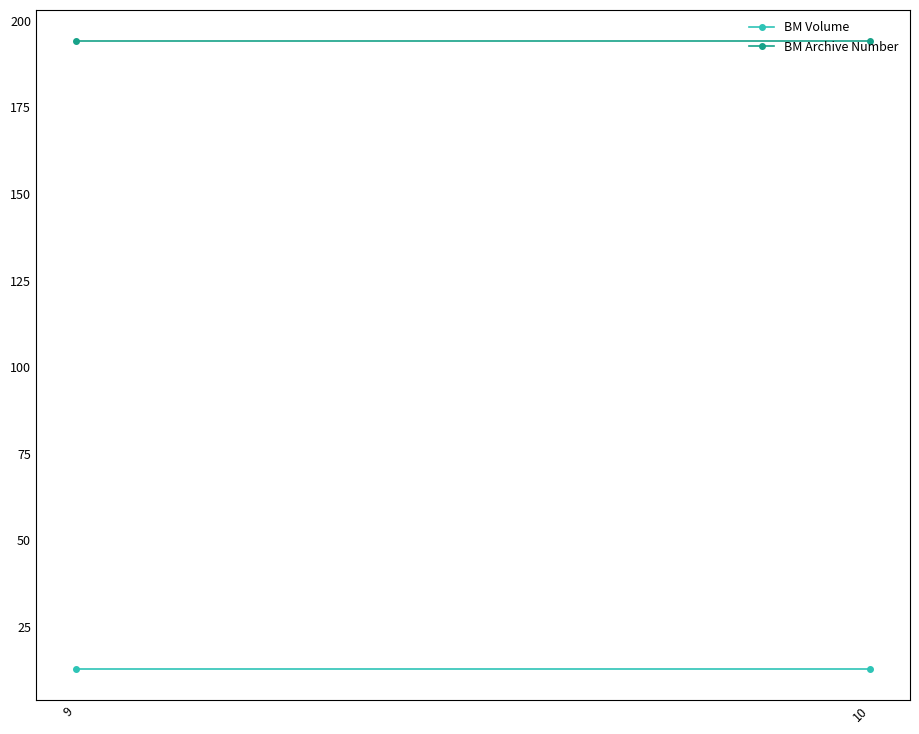

Reading left to right, extract all data points from this chart.

BM Volume: 13	13
BM Archive Number: 194	194